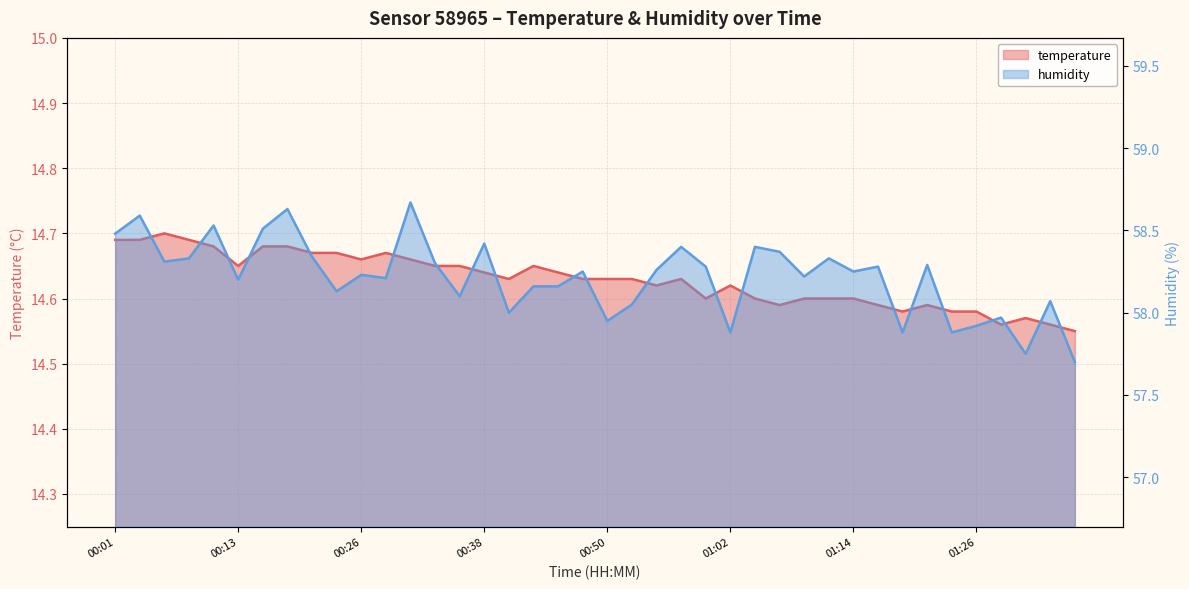

Is the value of humidity at 01:26 greater than the value of temperature at 00:23?

Yes